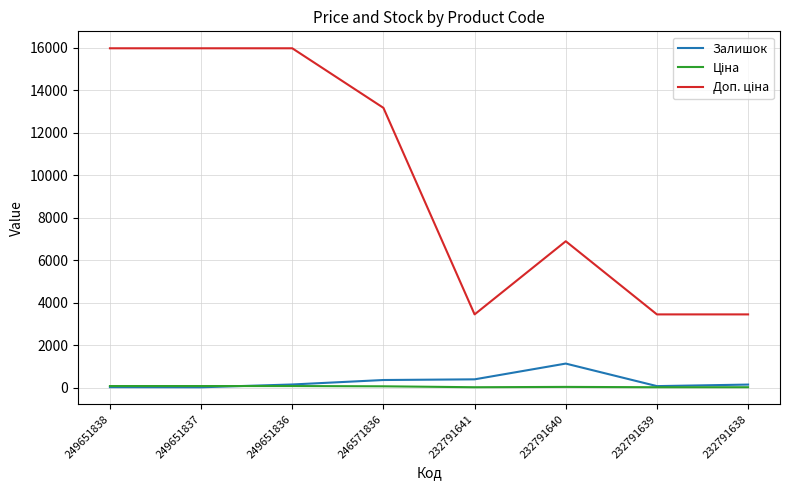

Where is Доп. ціна nearest to the value 9711?

232791640